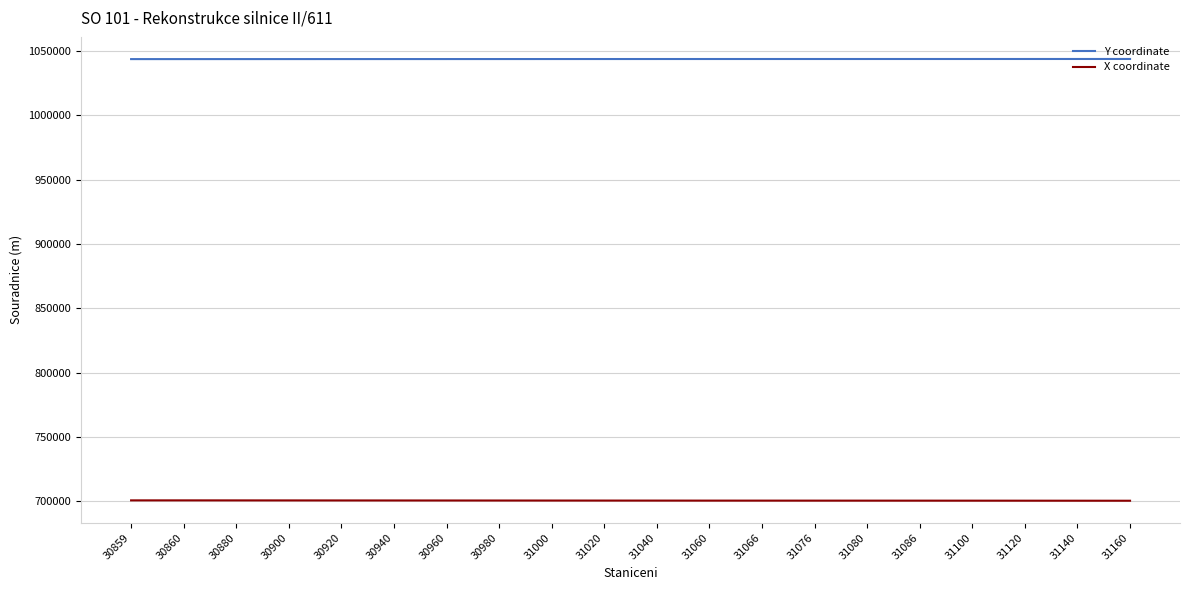

Which series has the largest total across all categories?

Y coordinate